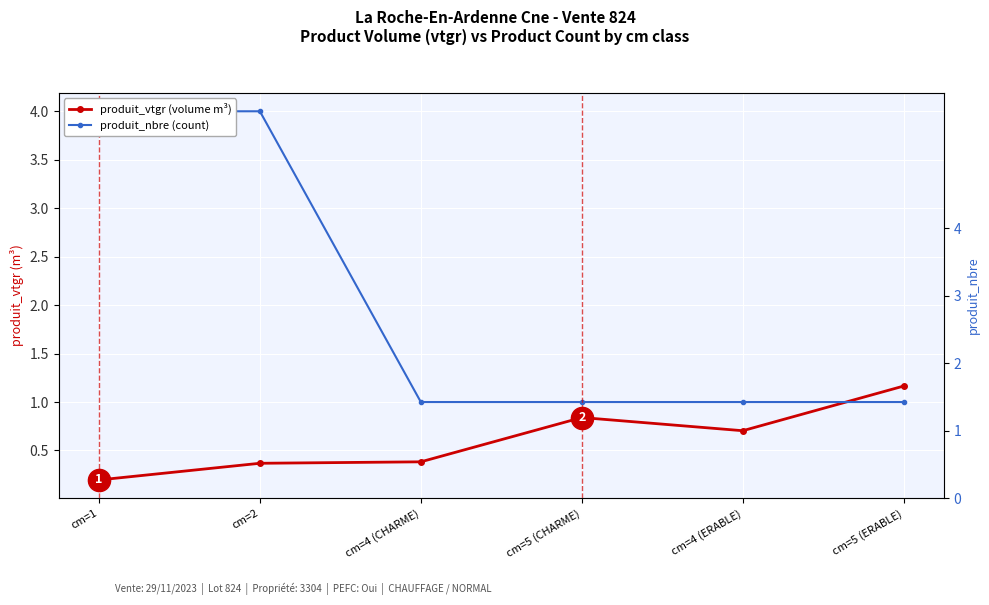

Reading right to left, what are all the values shown in this chart?

produit_vtgr (volume m³): 1.2	0.7	0.8	0.4	0.4	0.2
produit_nbre (count): 1.0	1.0	1.0	1.0	4.0	4.0